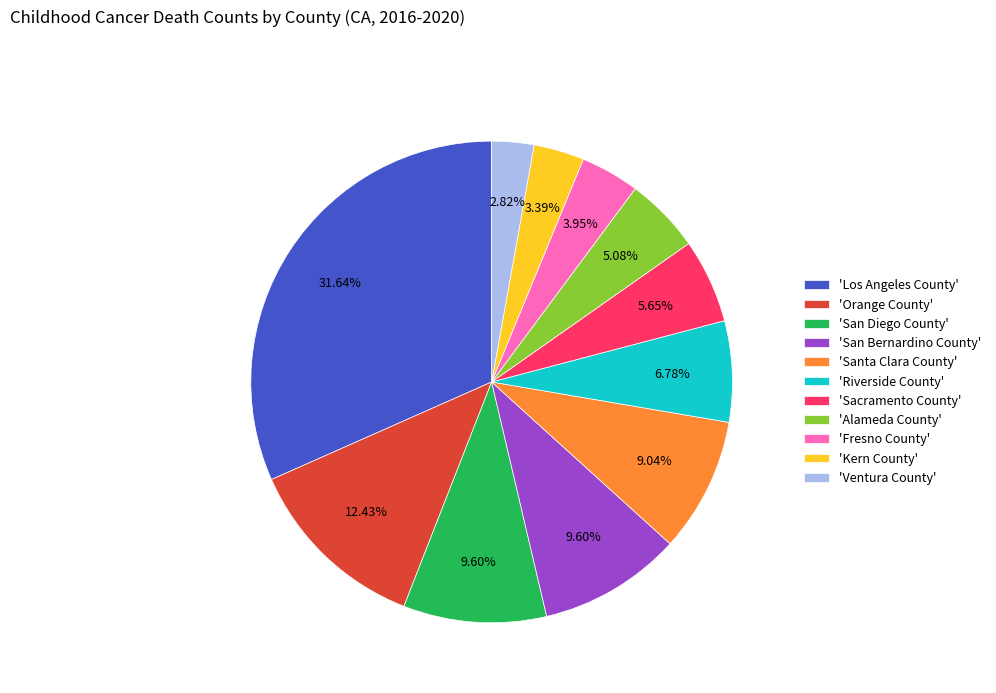

Is 'Fresno County' the majority of the pie?

No